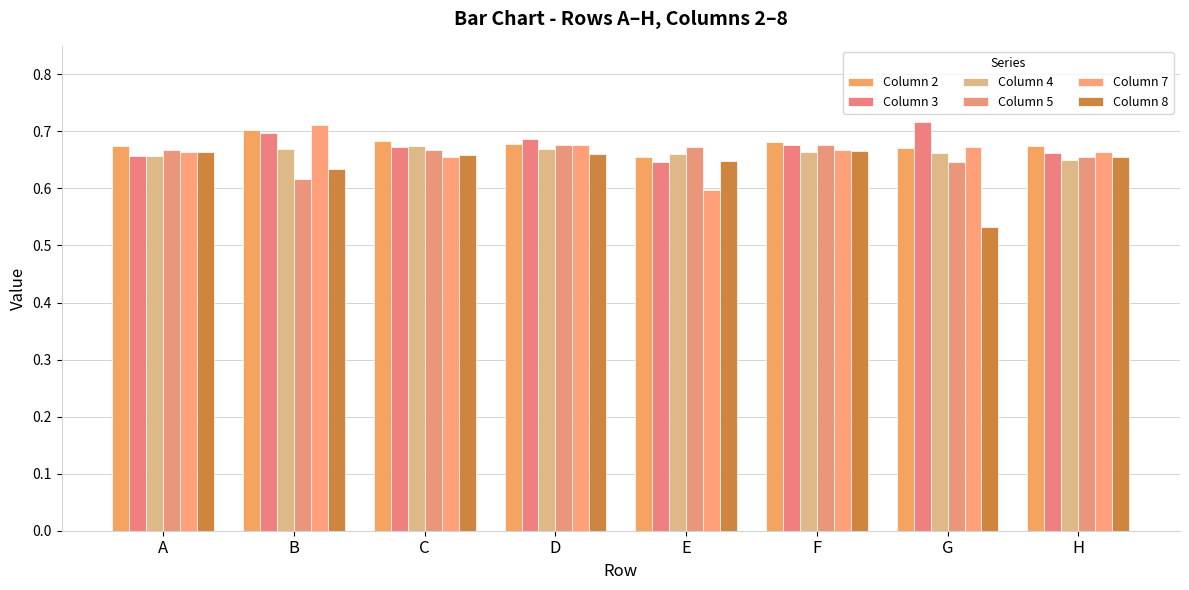

What is the difference between the maximum and second lowest values in the Column 3 series?

0.1